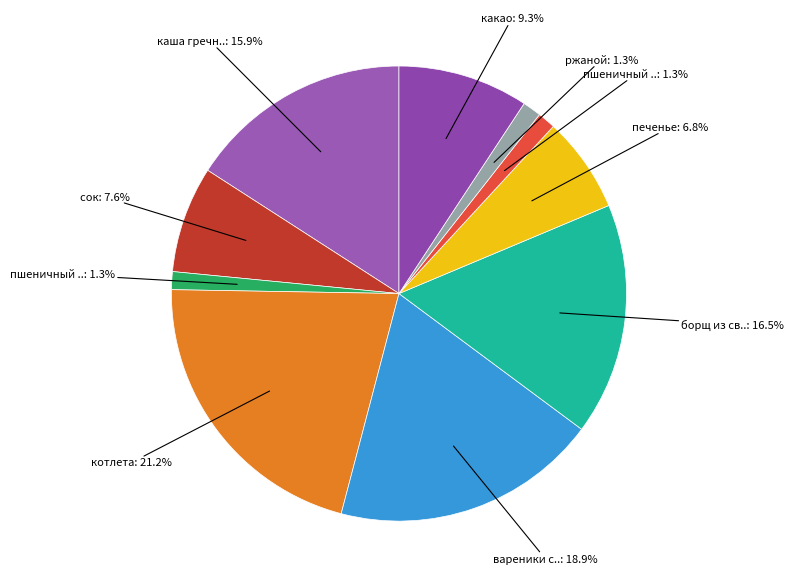

Count the number of slices in the pie.

10